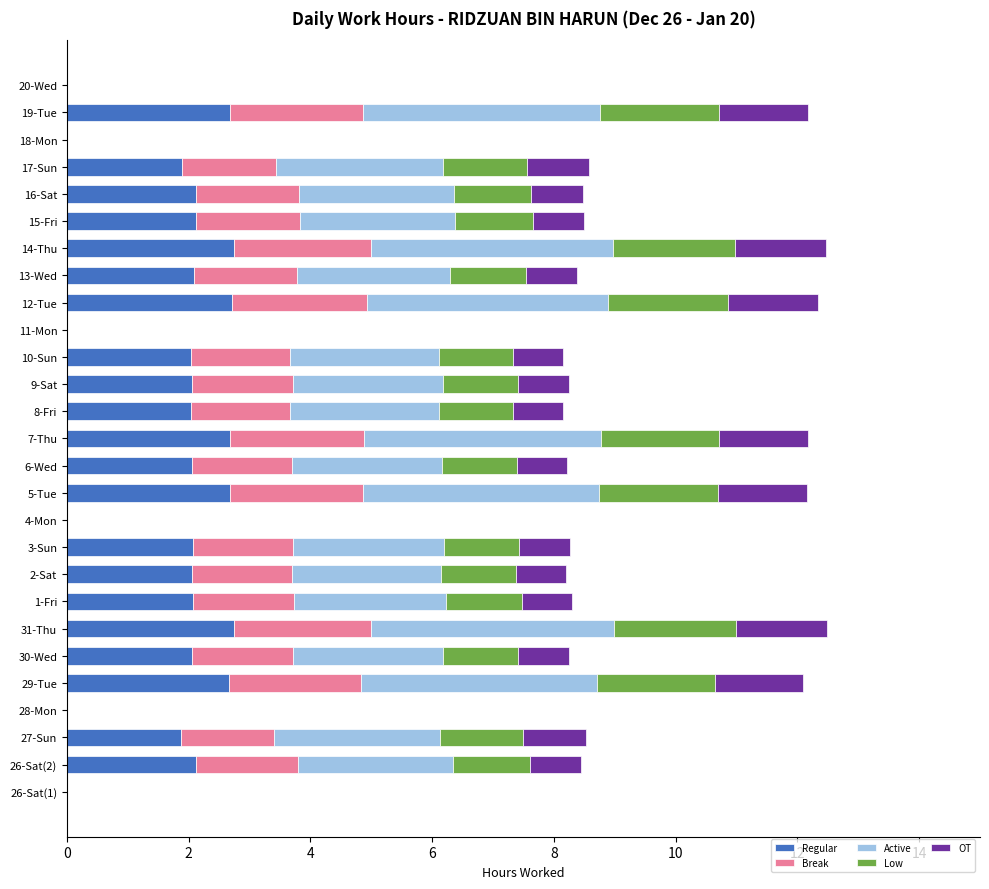

What is the total value across all series at 17-Sun?

8.6